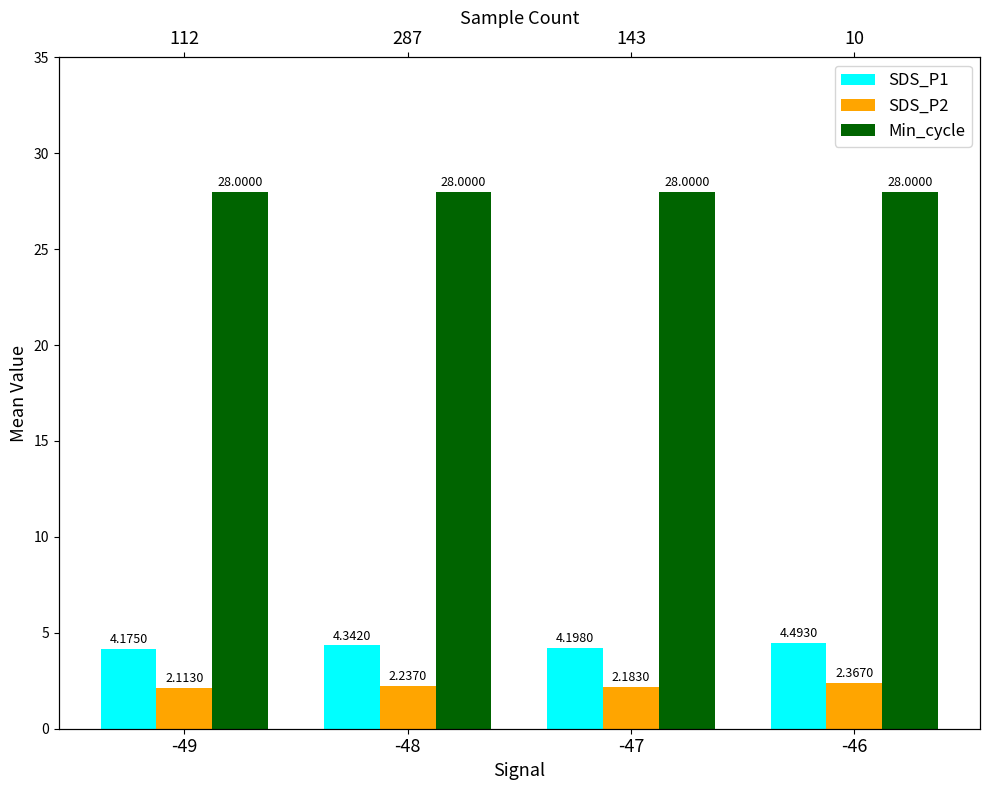

Is the value of SDS_P2 at -49 greater than the value of SDS_P1 at -46?

No